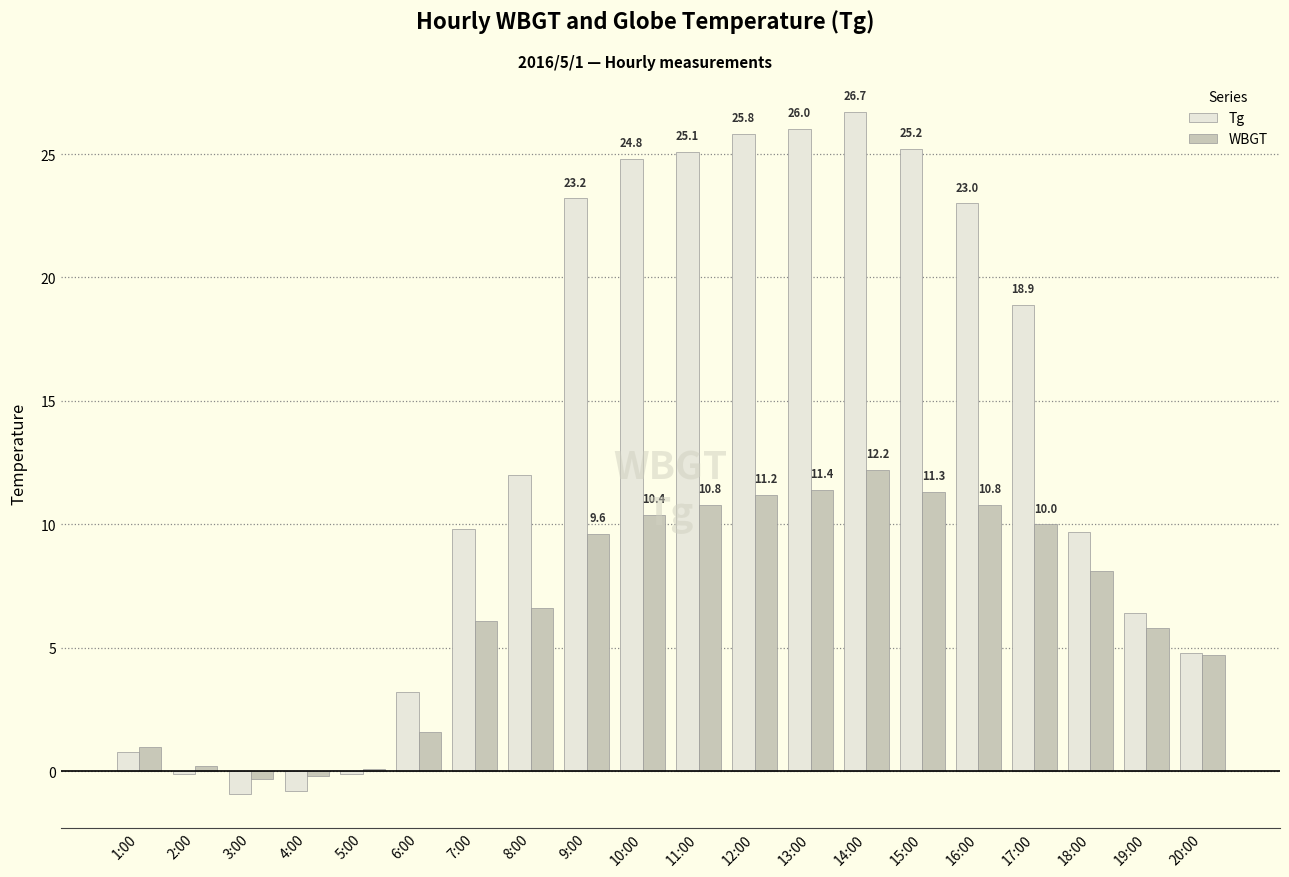

Rank the series by their maximum value, from lowest to highest.

WBGT, Tg